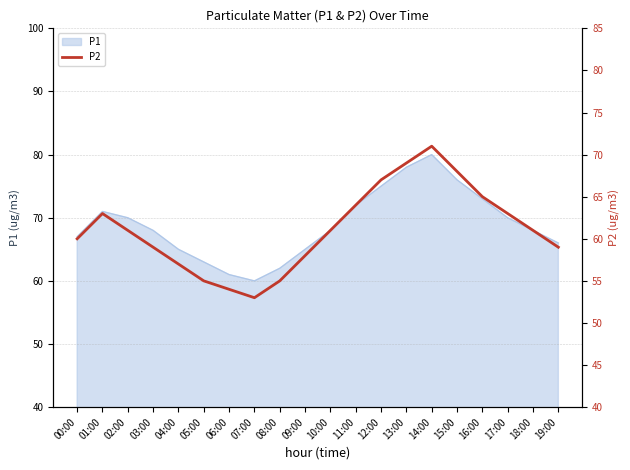

True or false: P1 has a value of 68 at 03:00.

True